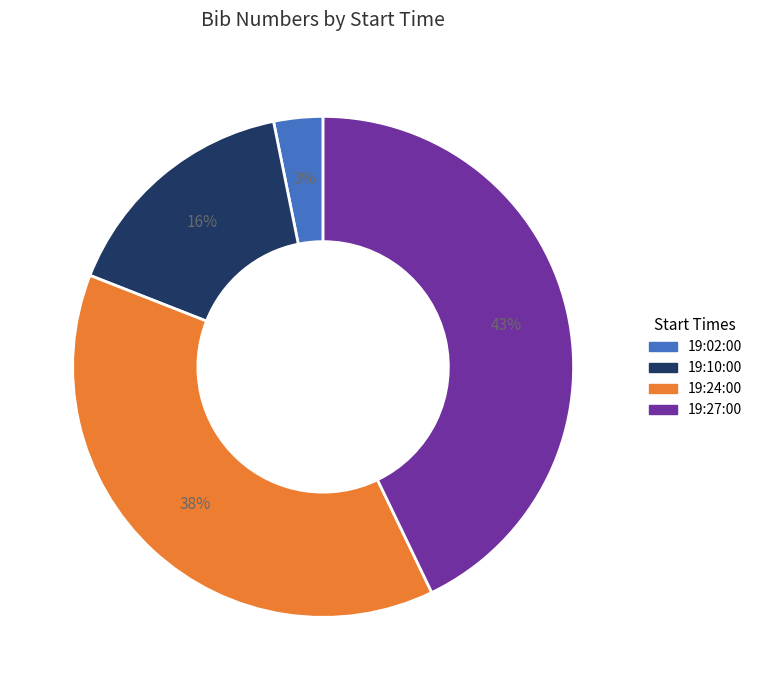

Is the sum of 19:27:00 and 19:02:00 greater than half?

No